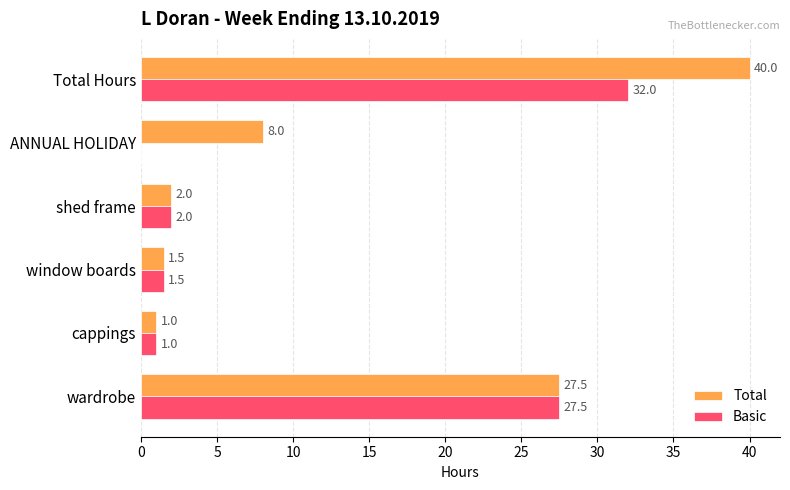

Which category has the highest value in the Basic series?

Total Hours